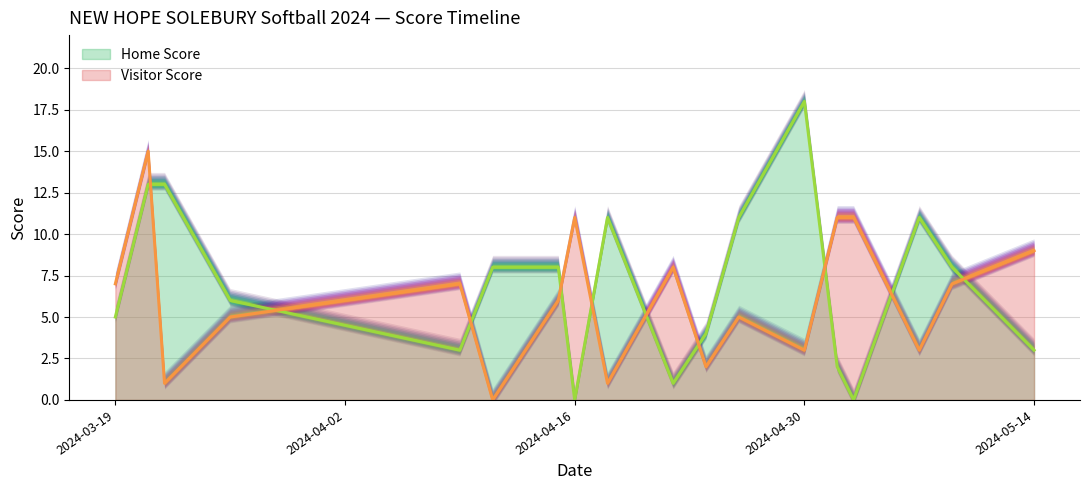

Between 2024-05-09 and 2024-05-02, which is larger?

2024-05-09